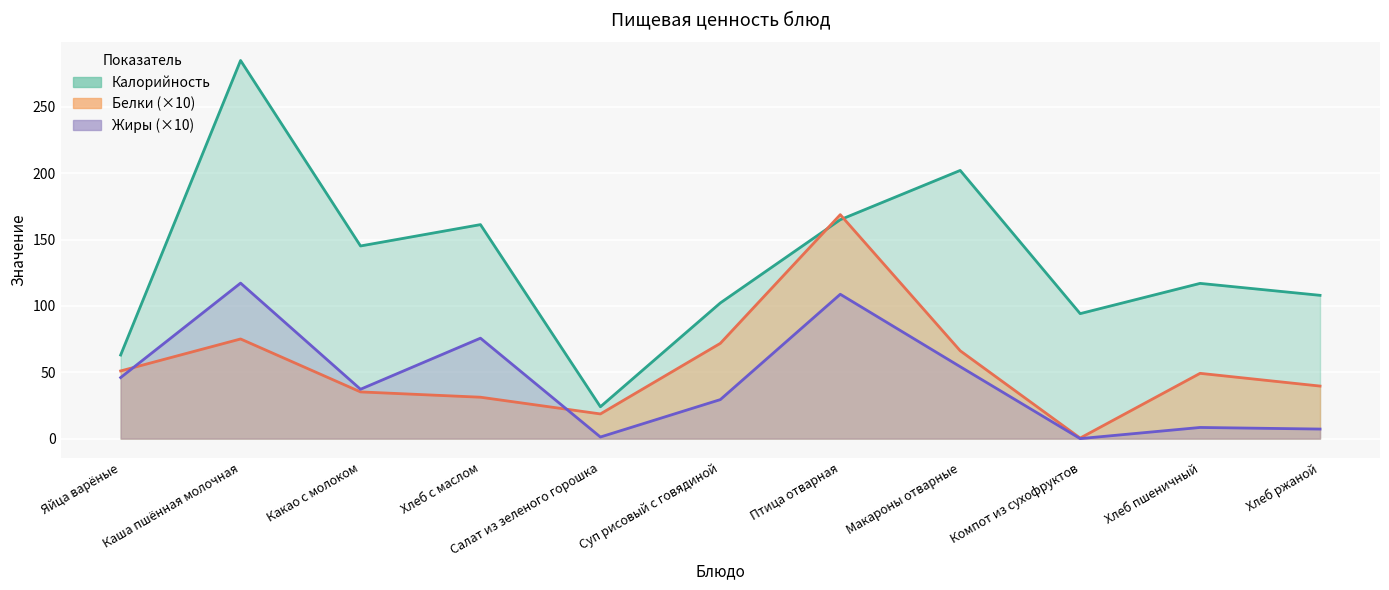

What is the sum of the Калорийность values at Компот из сухофруктов and Яйца варёные?

157.2